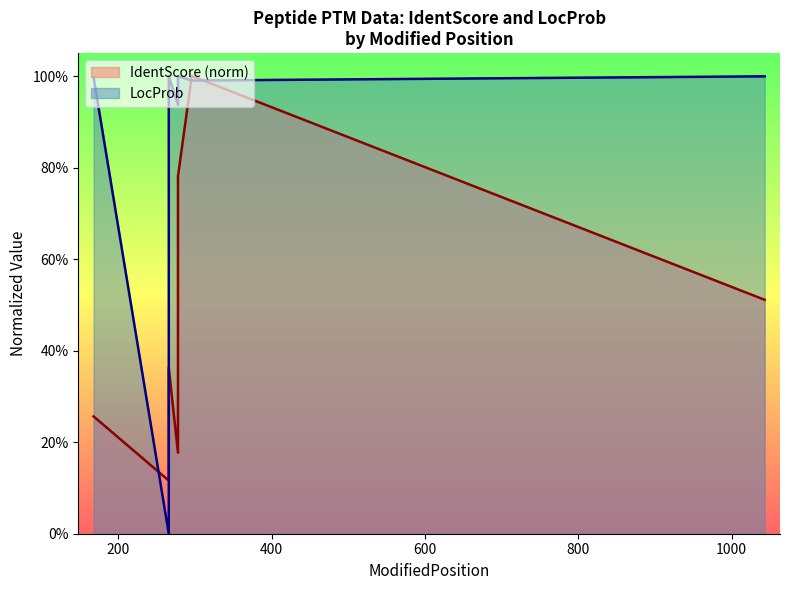

At which category is the sum across all series the highest?

296